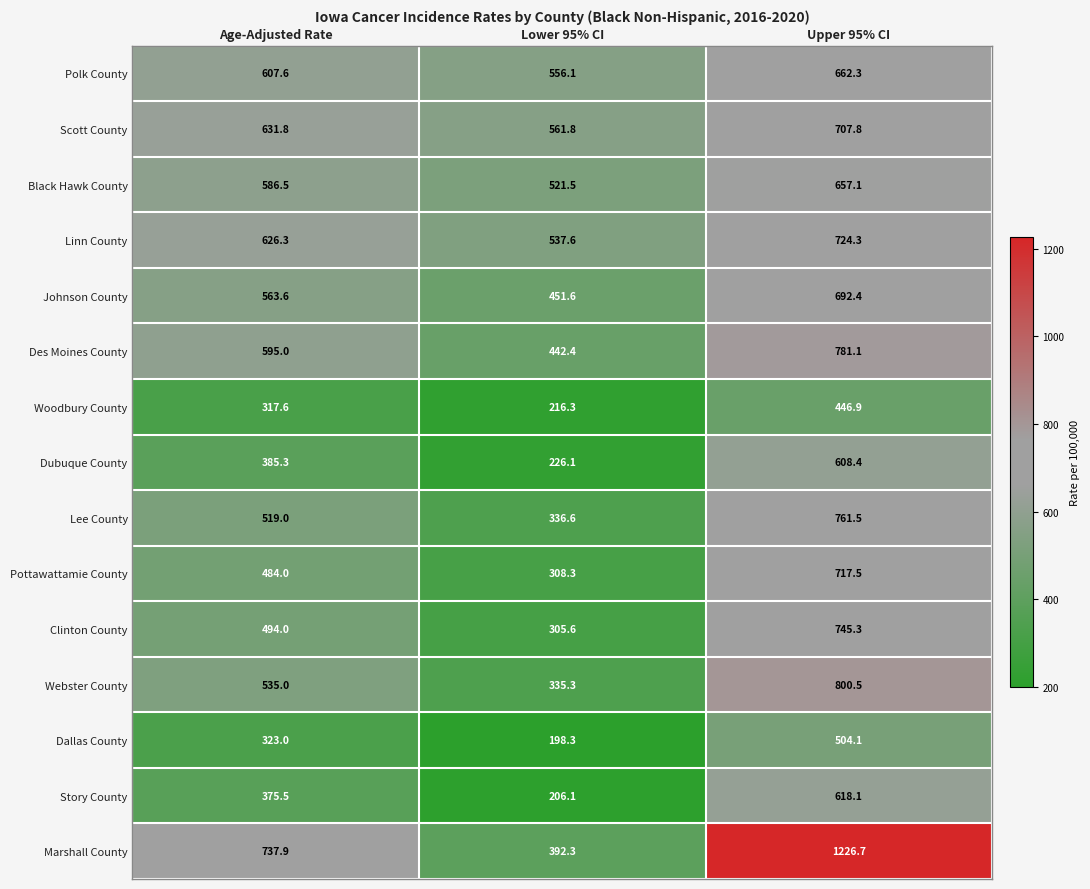

What is the difference between the Polk County values at Upper 95% CI and Age-Adjusted Rate?

54.7